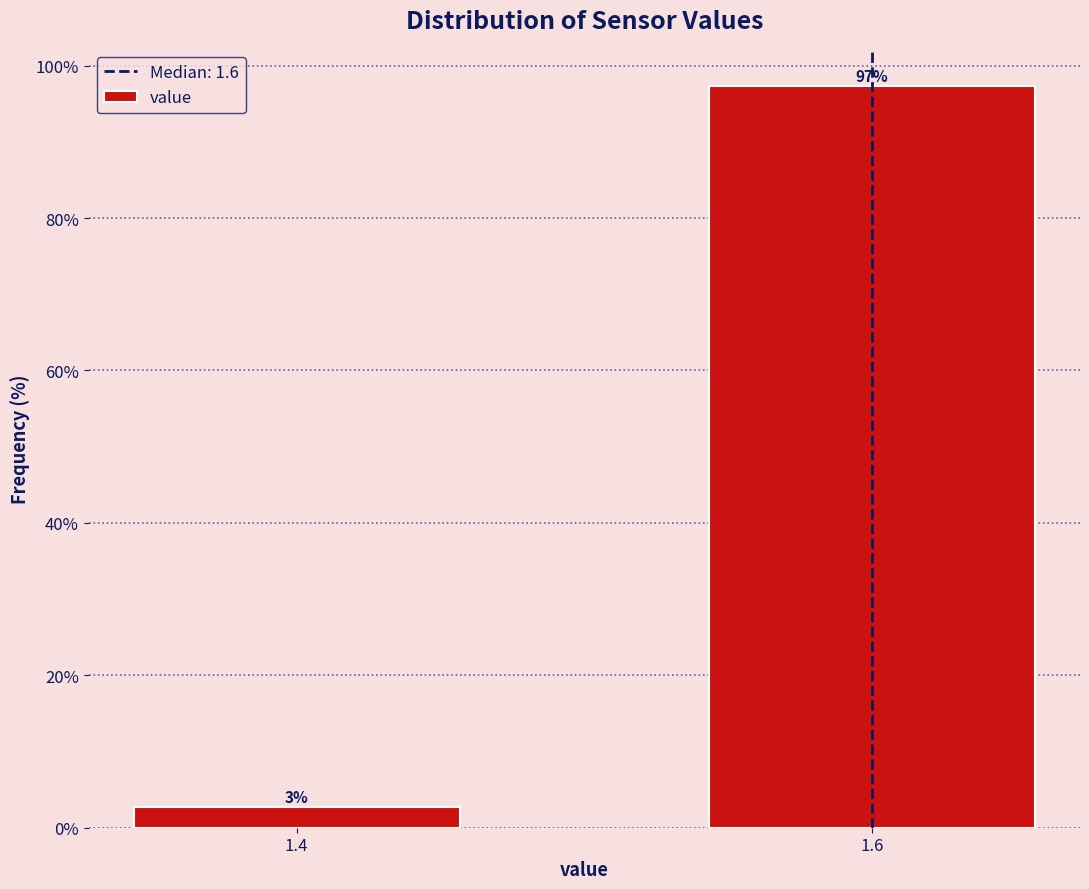

The value at 1.6 is 167.1. True or false?

False